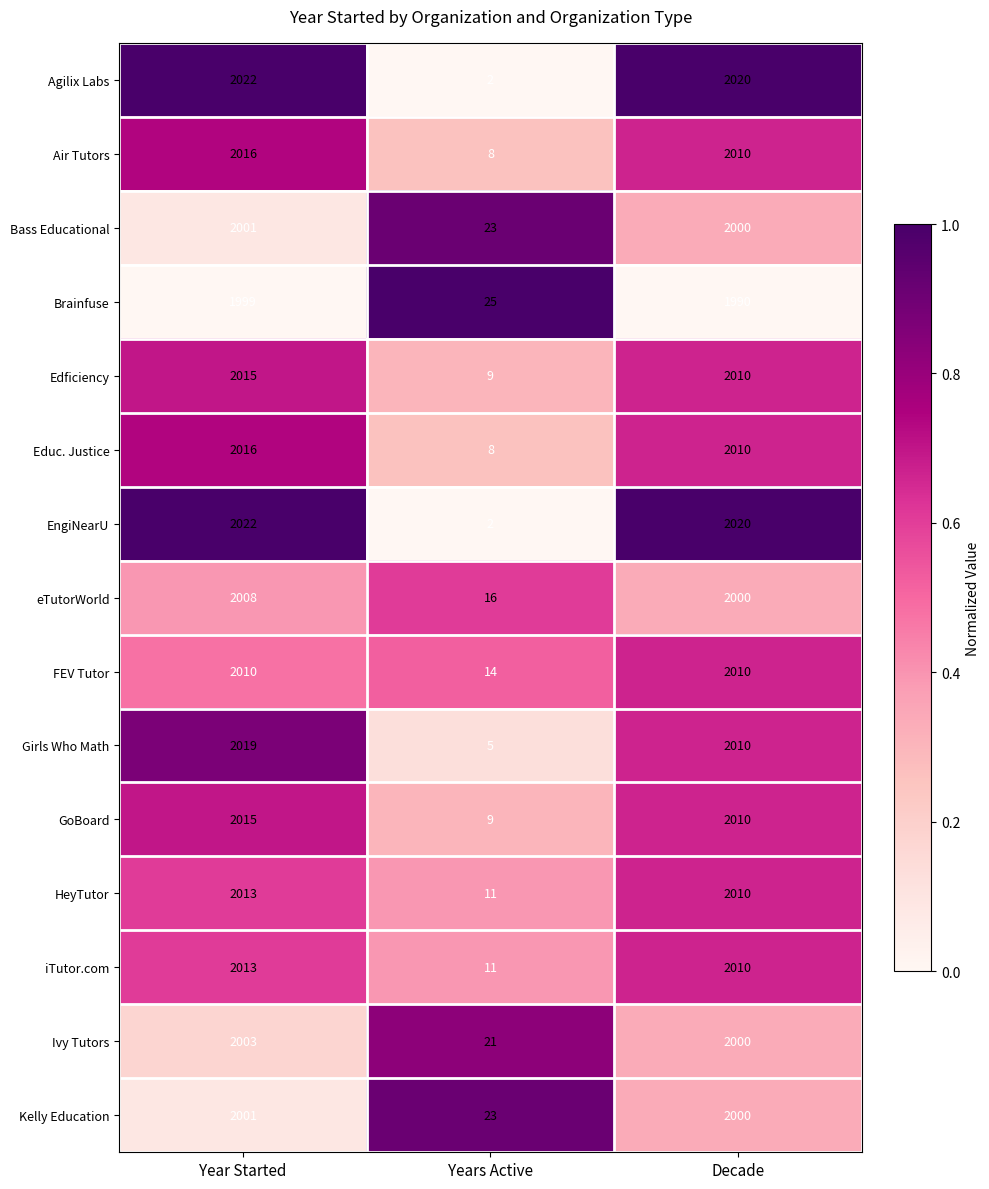

The value of EngiNearU at Year Started is 2022. True or false?

True